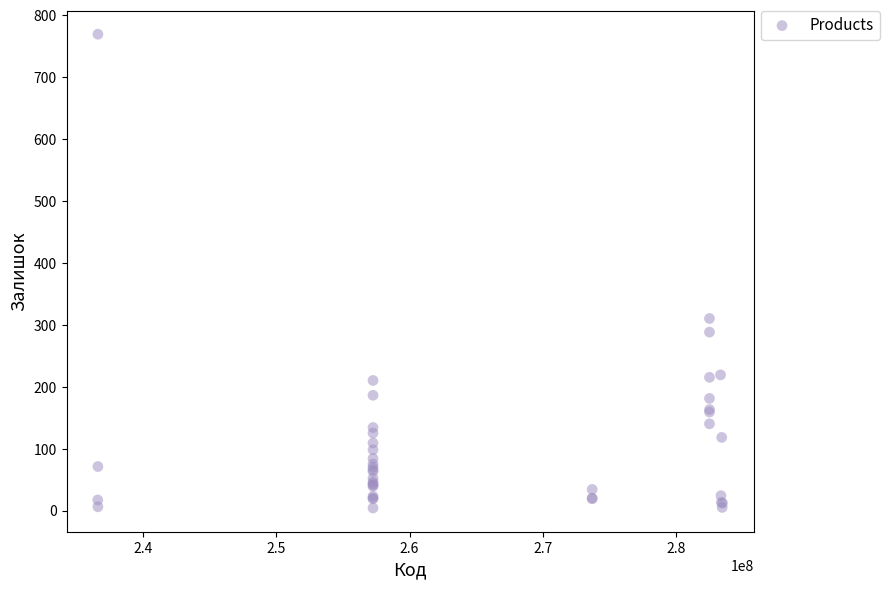

What Y value in the scatter plot is closest to 386?

310